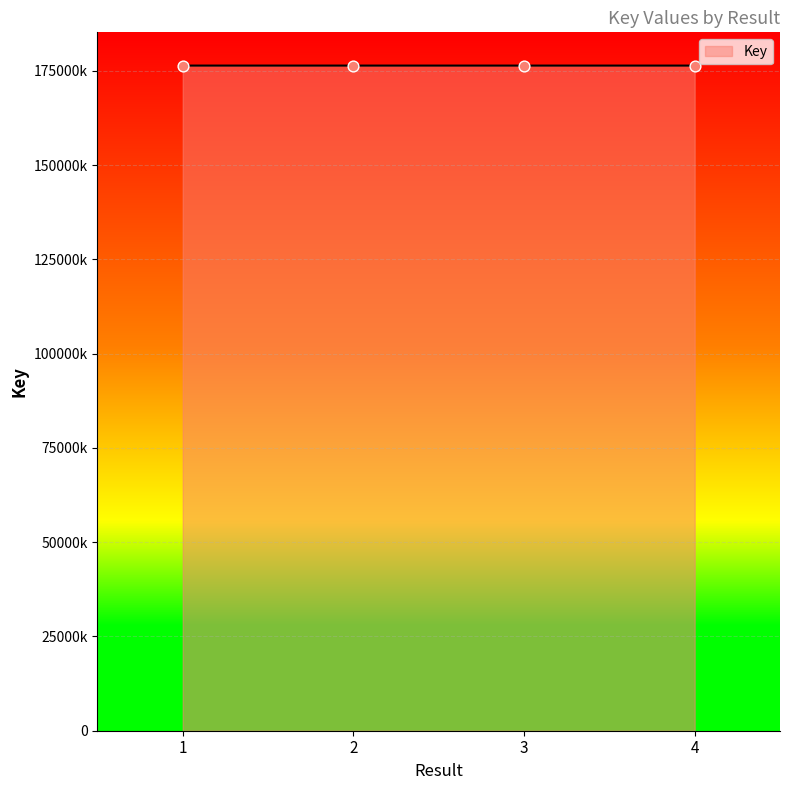

What is the change in value from 3 to 4?

+323